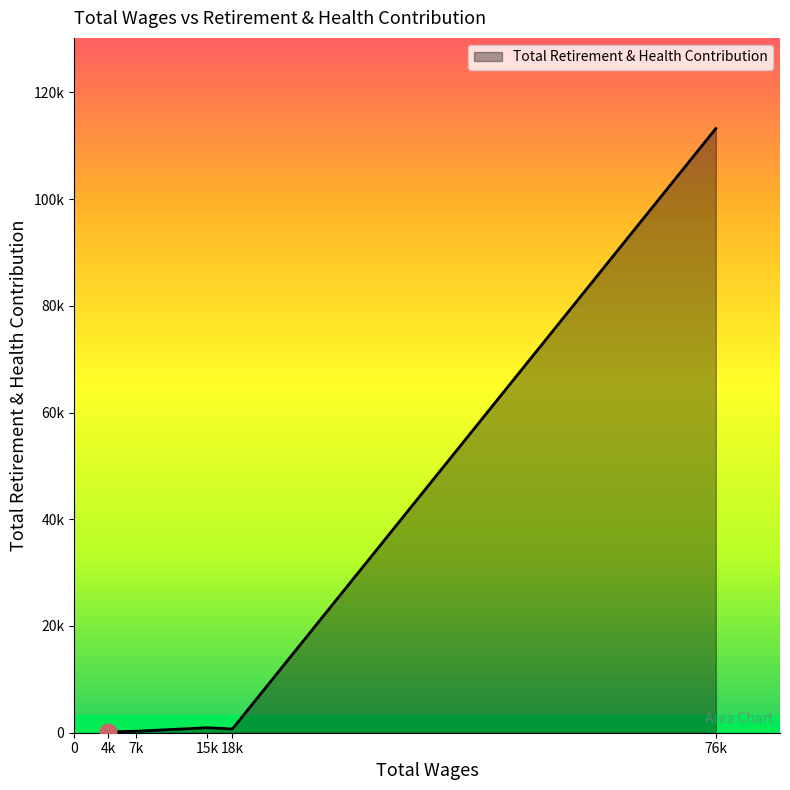

Does the chart have visible grid lines?

No